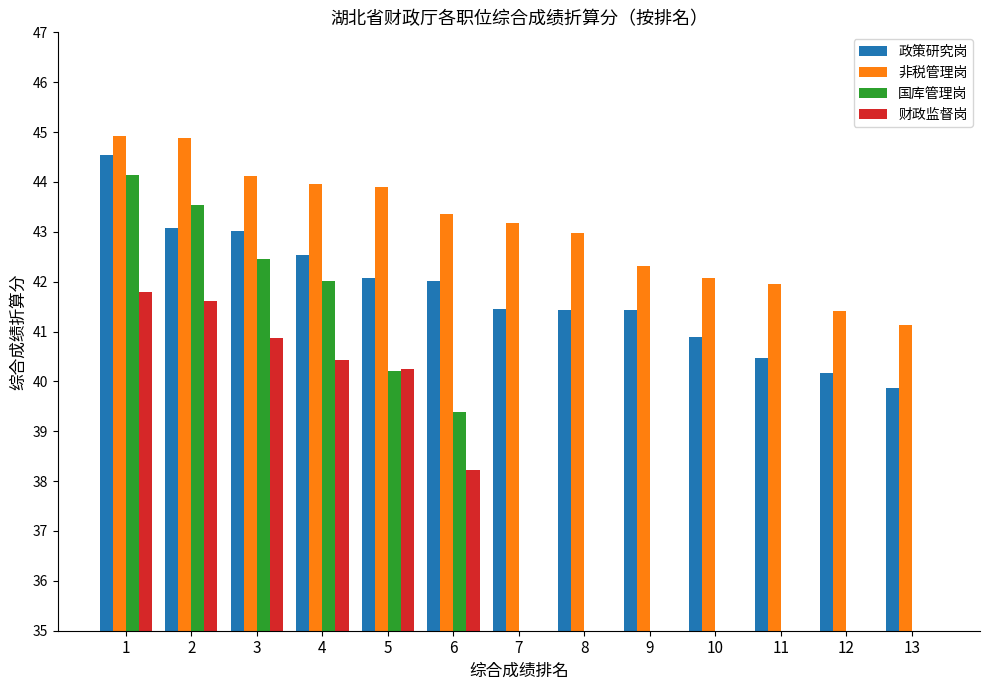

Reading right to left, transcribe all the data shown in this chart.

政策研究岗: 13=39.9	12=40.2	11=40.5	10=40.9	9=41.4	8=41.4	7=41.4	6=42.0	5=42.1	4=42.5	3=43.0	2=43.1	1=44.5
非税管理岗: 13=41.1	12=41.4	11=42.0	10=42.1	9=42.3	8=43.0	7=43.2	6=43.4	5=43.9	4=44.0	3=44.1	2=44.9	1=44.9
国库管理岗: 13=0.0	12=0.0	11=0.0	10=0.0	9=0.0	8=0.0	7=0.0	6=39.4	5=40.2	4=42.0	3=42.5	2=43.5	1=44.1
财政监督岗: 13=0.0	12=0.0	11=0.0	10=0.0	9=0.0	8=0.0	7=0.0	6=38.2	5=40.2	4=40.4	3=40.9	2=41.6	1=41.8